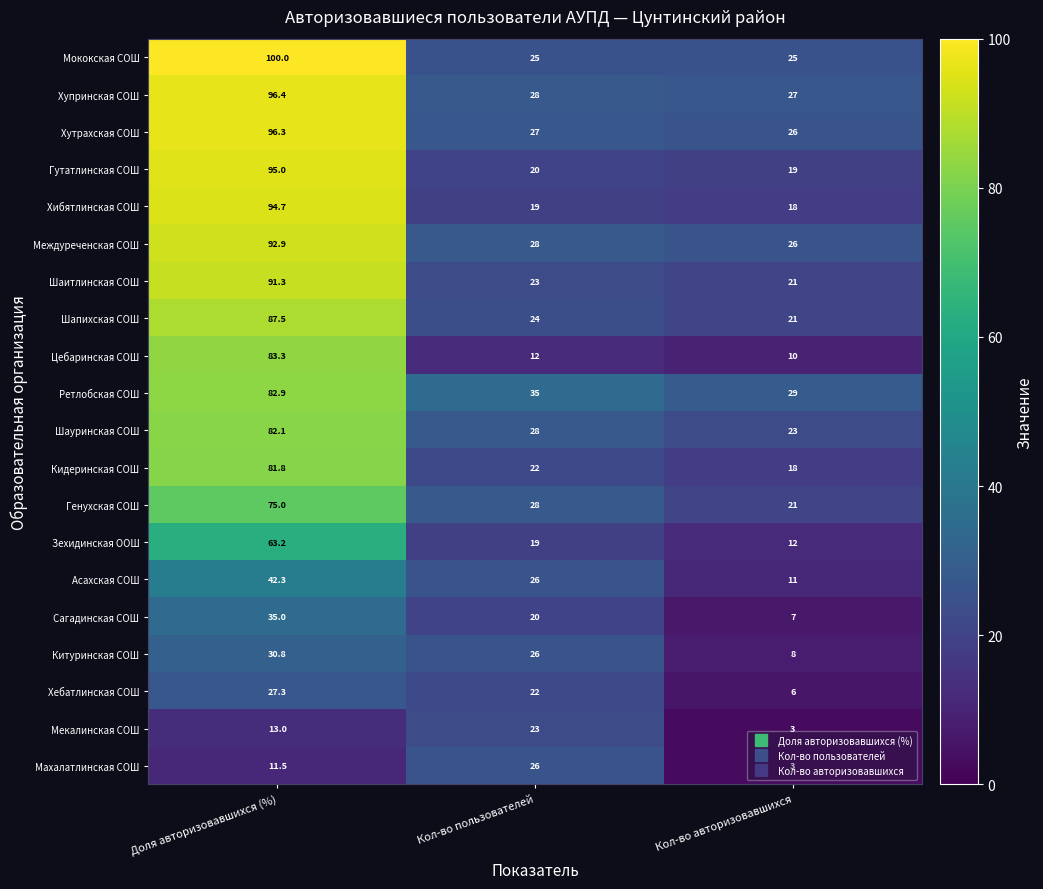

Which series has the widest spread of values?

Хибятлинская СОШ